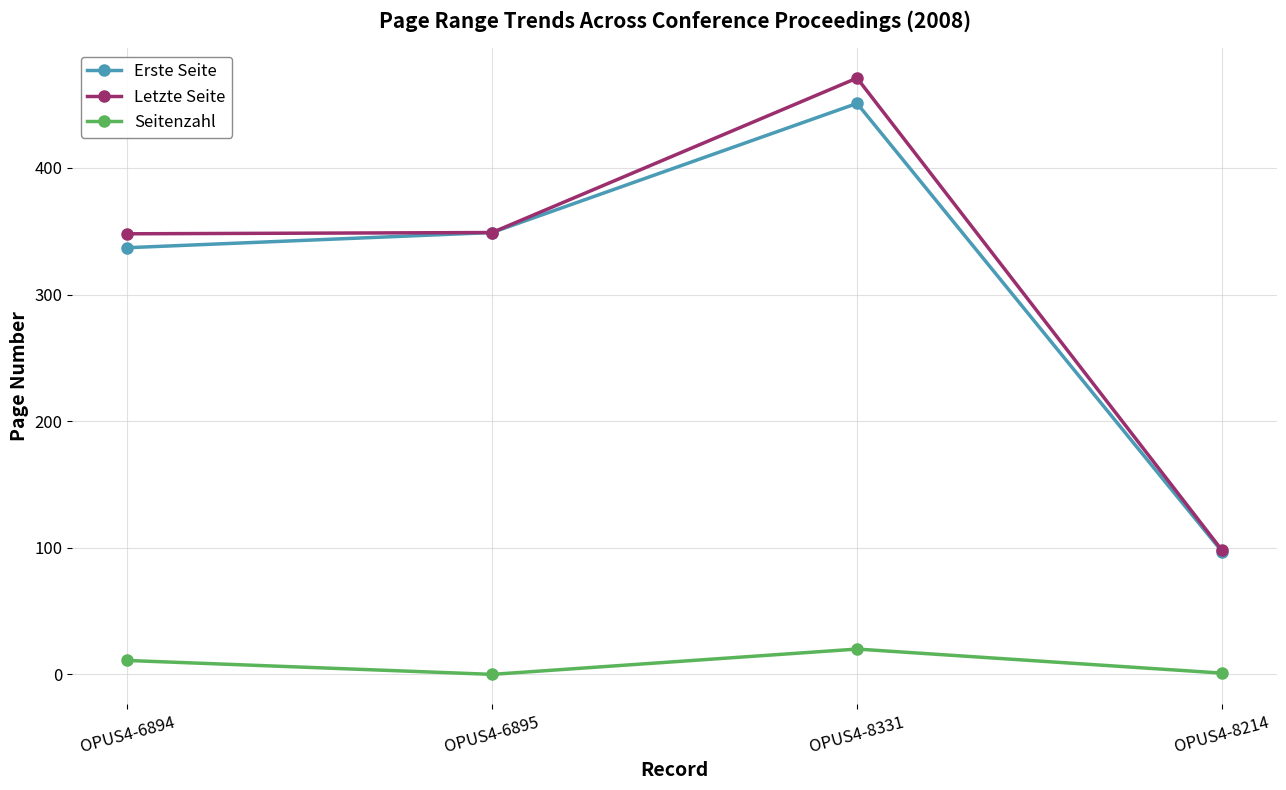

What are all the series names shown in the legend?

Erste Seite, Letzte Seite, Seitenzahl